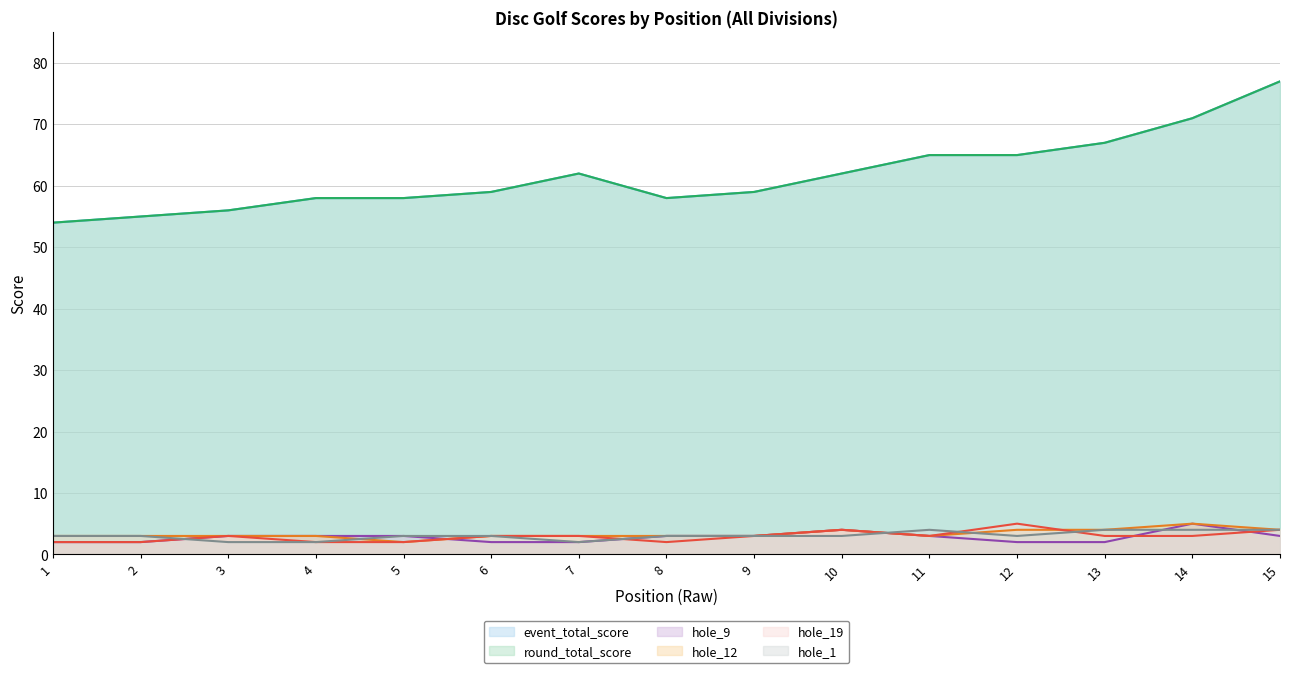

What is the value of the hole_19 point at the 10th from the left?

4